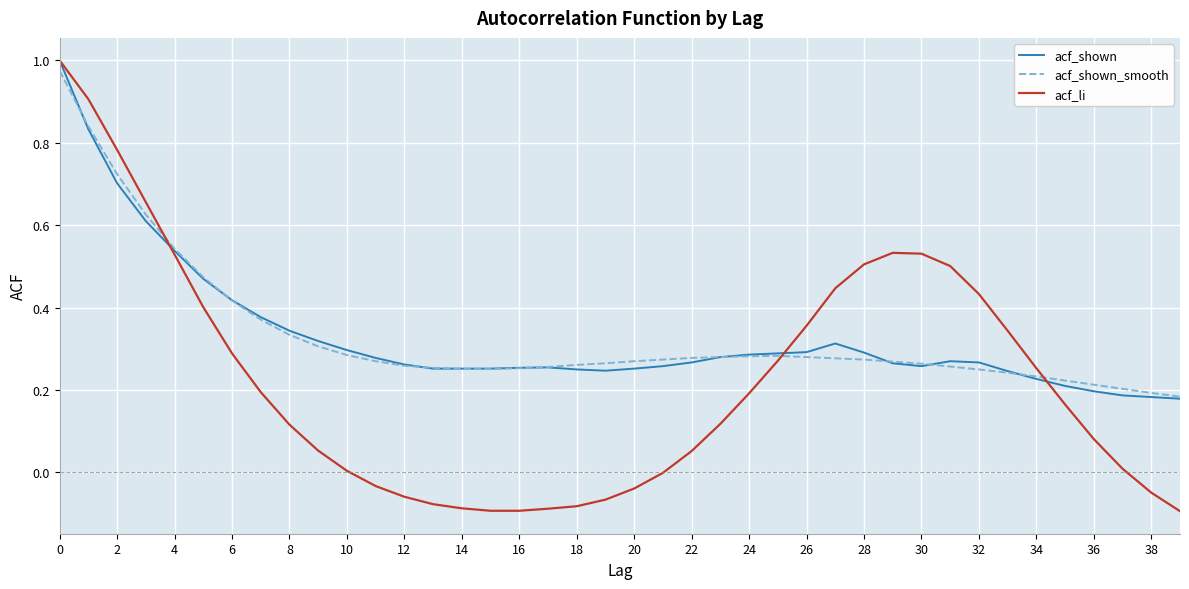

Which series has the widest spread of values?

acf_li